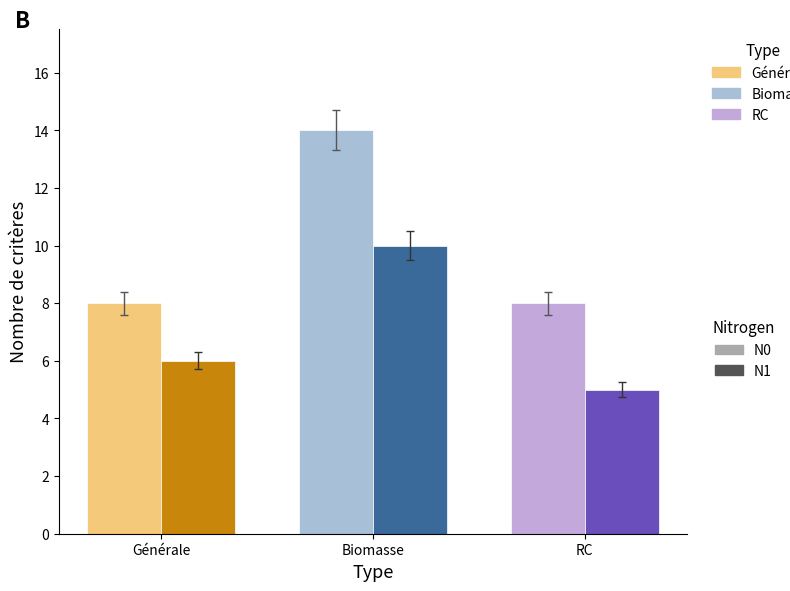

The N1 series shows 10 at Biomasse. True or false?

True